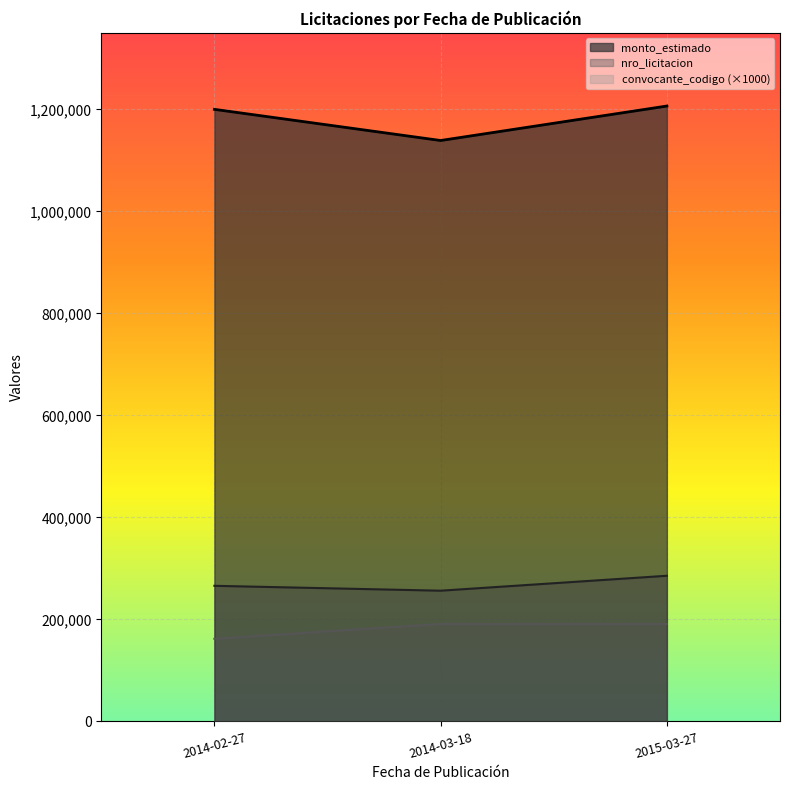

Reading left to right, transcribe all the data shown in this chart.

monto_estimado: 2014-02-27=1200000	2014-03-18=1138900	2015-03-27=1206500
nro_licitacion: 2014-02-27=265850	2014-03-18=256266	2015-03-27=285536
tipo_procedimiento_id: 2014-02-27=162000	2014-03-18=191000	2015-03-27=191000